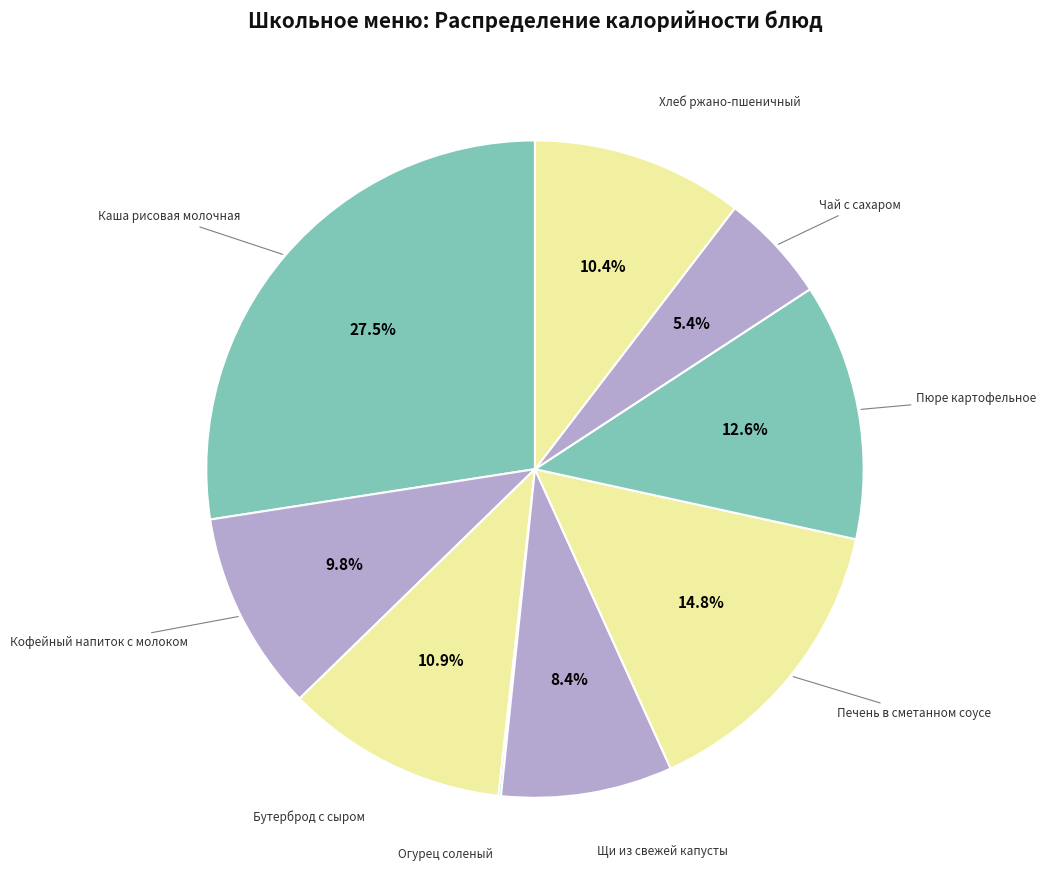

The Щи из свежей капусты slice represents 17% of the pie. True or false?

False